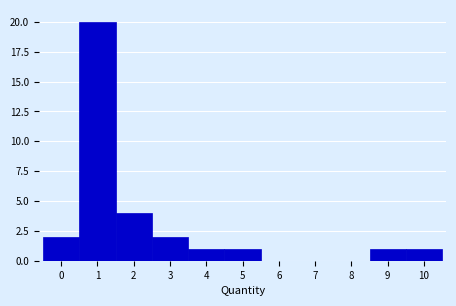

Reading left to right, transcribe this chart: for each bar, give the range it covers on the x-axis and its height. The values are not printed on the chart, so give them approximately, as read against the axis.

-0.5 to 0.5: 2
0.5 to 1.5: 20
1.5 to 2.5: 4
2.5 to 3.5: 2
3.5 to 4.5: 1
4.5 to 5.5: 1
5.5 to 6.5: 0
6.5 to 7.5: 0
7.5 to 8.5: 0
8.5 to 9.5: 1
9.5 to 10.5: 1